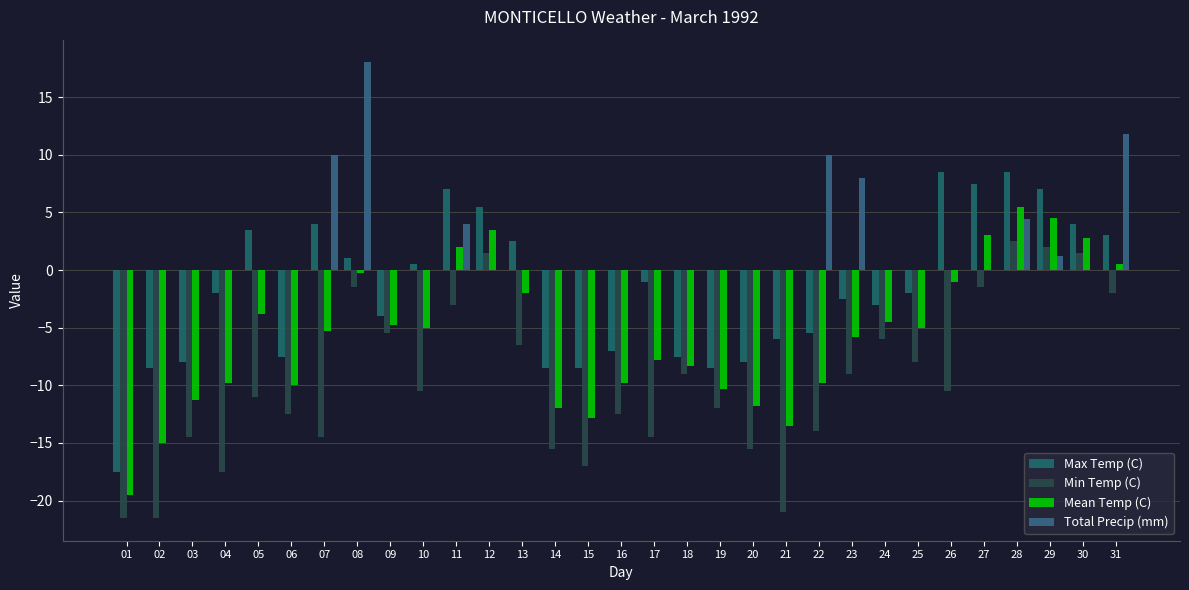

Reading left to right, extract all data points from this chart.

Max Temp (C): 01=-17.5	02=-8.5	03=-8.0	04=-2.0	05=3.5	06=-7.5	07=4.0	08=1.0	09=-4.0	10=0.5	11=7.0	12=5.5	13=2.5	14=-8.5	15=-8.5	16=-7.0	17=-1.0	18=-7.5	19=-8.5	20=-8.0	21=-6.0	22=-5.5	23=-2.5	24=-3.0	25=-2.0	26=8.5	27=7.5	28=8.5	29=7.0	30=4.0	31=3.0
Min Temp (C): 01=-21.5	02=-21.5	03=-14.5	04=-17.5	05=-11.0	06=-12.5	07=-14.5	08=-1.5	09=-5.5	10=-10.5	11=-3.0	12=1.5	13=-6.5	14=-15.5	15=-17.0	16=-12.5	17=-14.5	18=-9.0	19=-12.0	20=-15.5	21=-21.0	22=-14.0	23=-9.0	24=-6.0	25=-8.0	26=-10.5	27=-1.5	28=2.5	29=2.0	30=1.5	31=-2.0
Mean Temp (C): 01=-19.5	02=-15.0	03=-11.3	04=-9.8	05=-3.8	06=-10.0	07=-5.3	08=-0.3	09=-4.8	10=-5.0	11=2.0	12=3.5	13=-2.0	14=-12.0	15=-12.8	16=-9.8	17=-7.8	18=-8.3	19=-10.3	20=-11.8	21=-13.5	22=-9.8	23=-5.8	24=-4.5	25=-5.0	26=-1.0	27=3.0	28=5.5	29=4.5	30=2.8	31=0.5
Total Precip (mm): 01=0.0	02=0.0	03=0.0	04=0.0	05=0.0	06=0.0	07=10.0	08=18.0	09=0.0	10=0.0	11=4.0	12=0.0	13=0.0	14=0.0	15=0.0	16=0.0	17=0.0	18=0.0	19=0.0	20=0.0	21=0.0	22=10.0	23=8.0	24=0.0	25=0.0	26=0.0	27=0.0	28=4.4	29=1.2	30=0.0	31=11.8